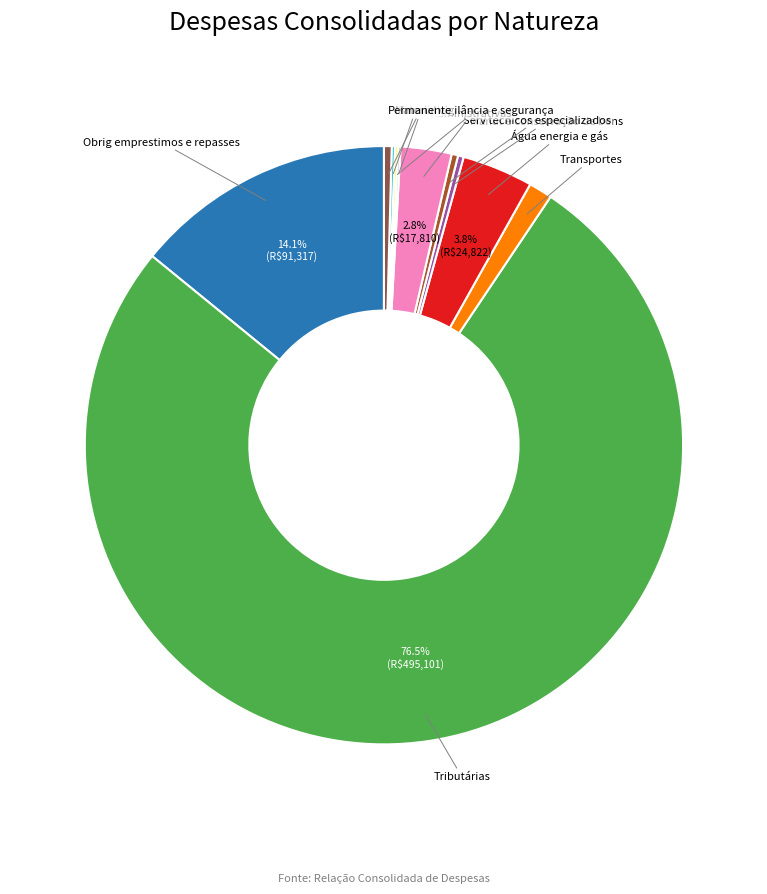

Is there any slice that represents more than half of the pie?

Yes